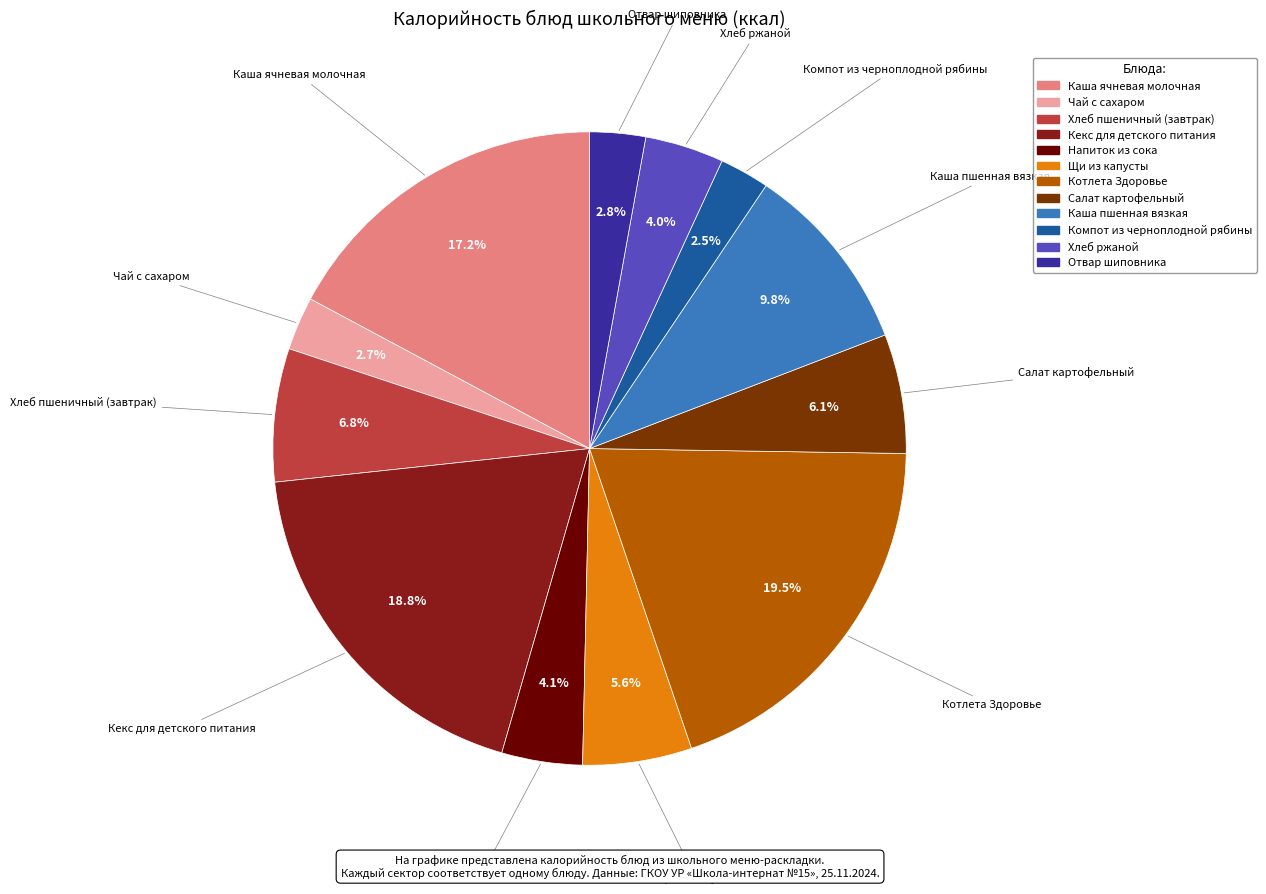

To the nearest percent, what percentage of the pie is Хлеб ржаной?

4%